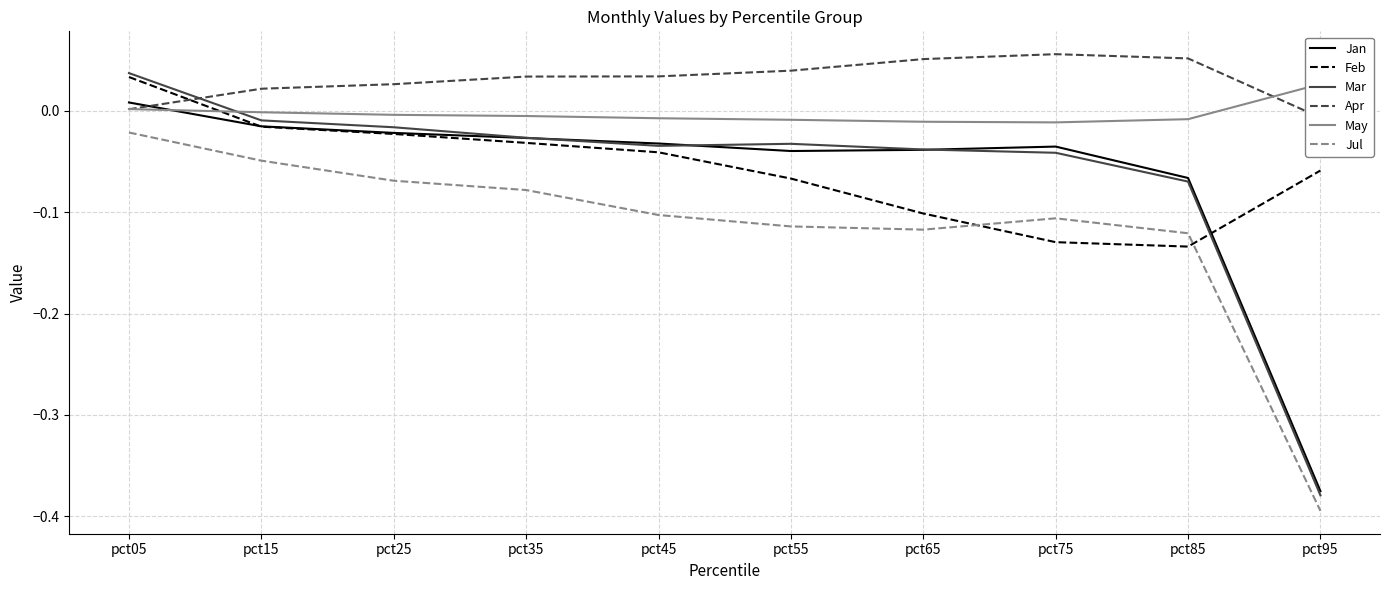

What is the total value across all series at pct85?

-0.3